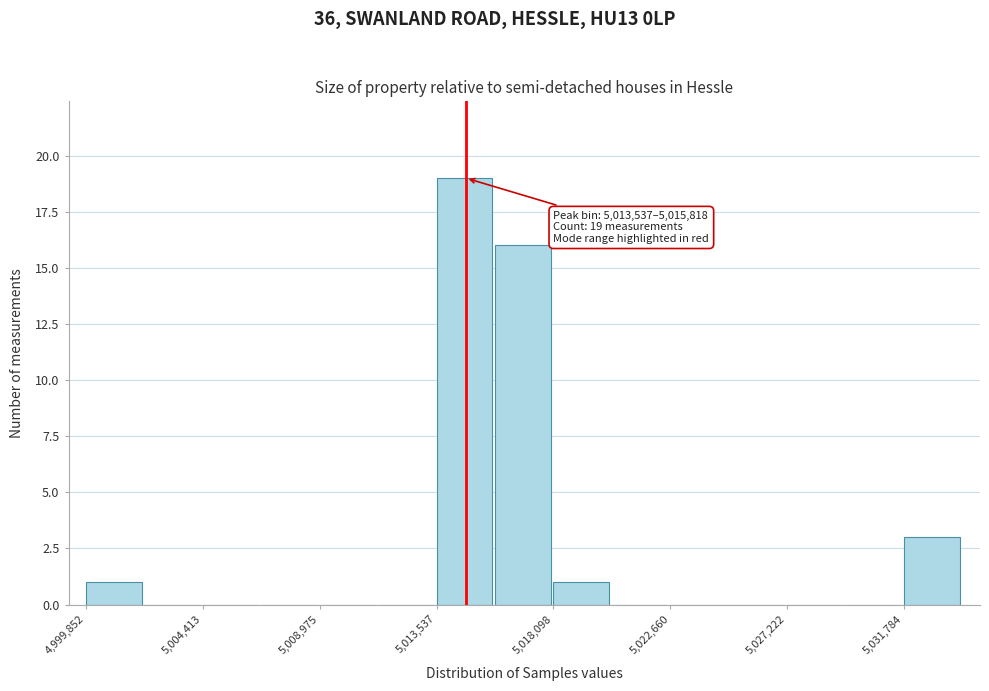

Over which range of the x-axis is the bar tallest?

5013500 to 5016000